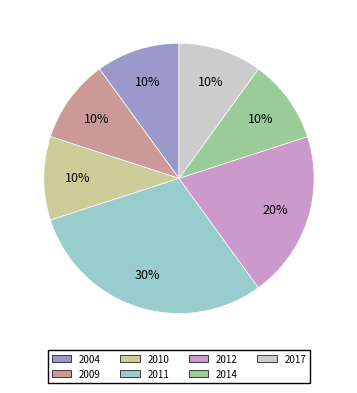

Count the number of slices in the pie.

7